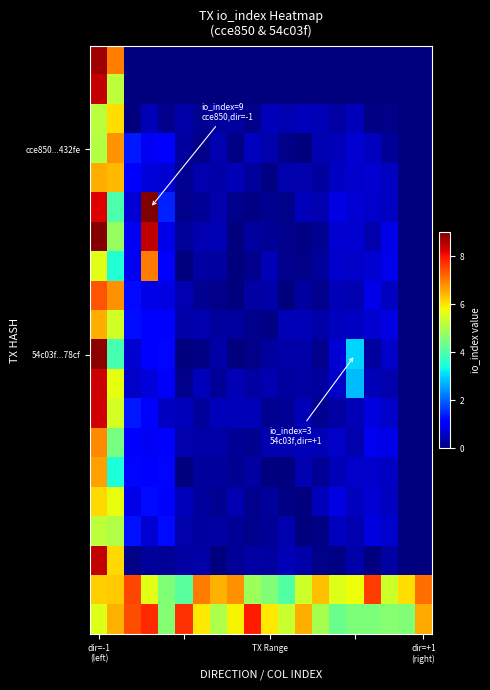

How many distinct data groups are displayed?

20